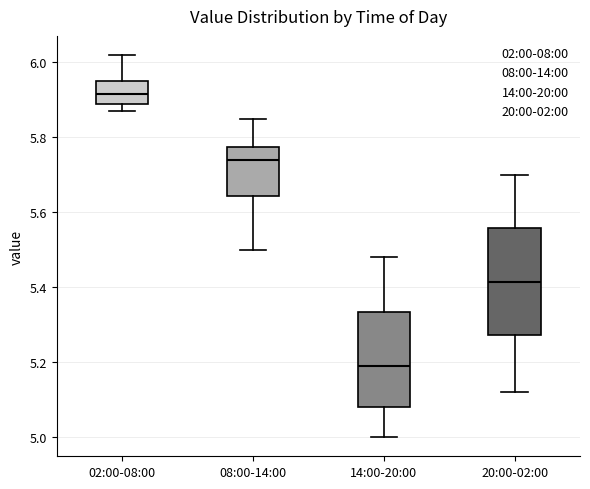

Which box is the tallest, from its lower edge to its upper edge?

20:00-02:00